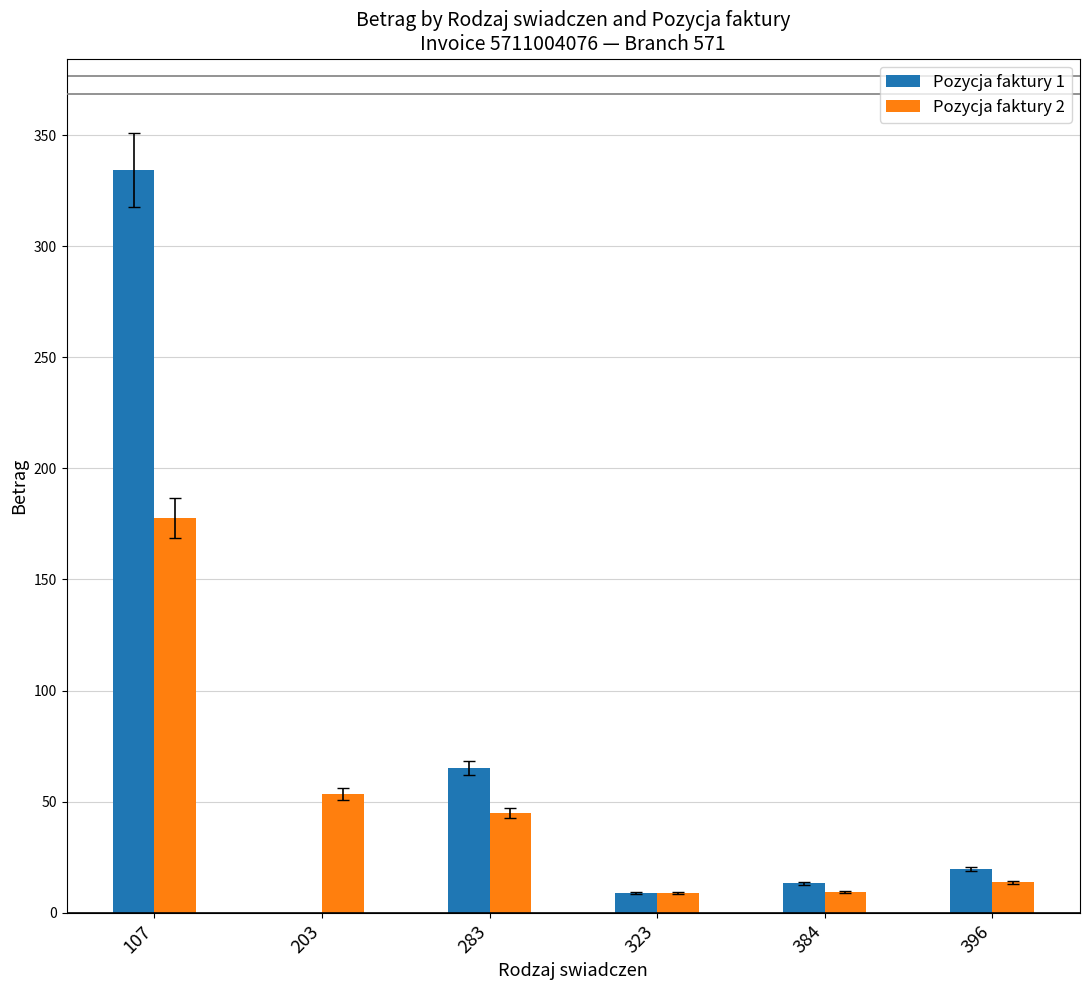

What is the sum of all Pozycja faktury 2 values?

307.6